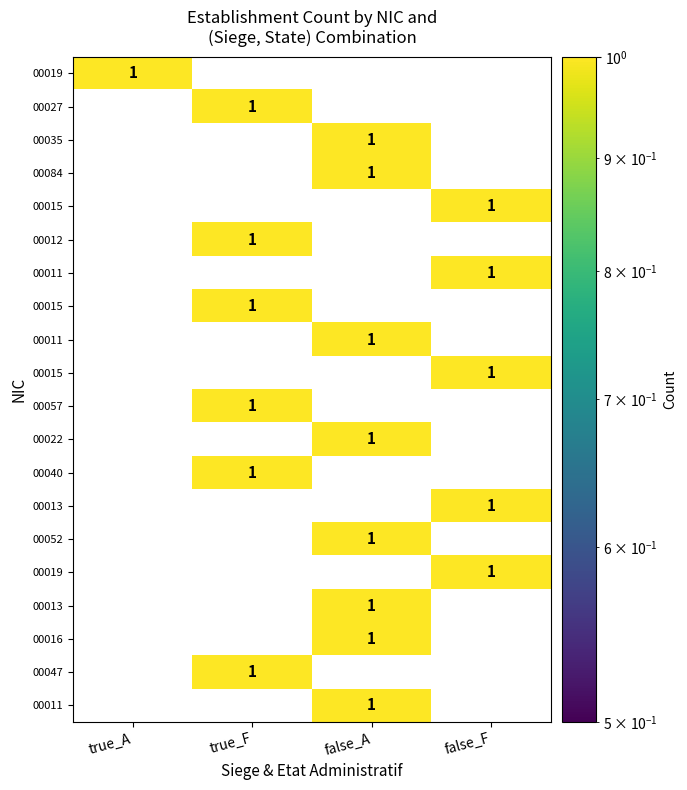

At 19, list the series in order from smallest to largest.

true_A, true_F, false_F, false_A